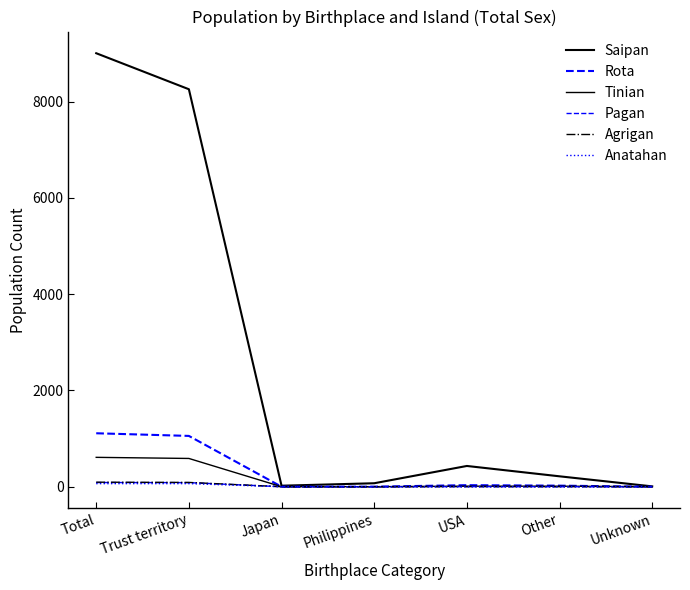

What is the difference between the maximum and minimum values in the Anatahan series?

64